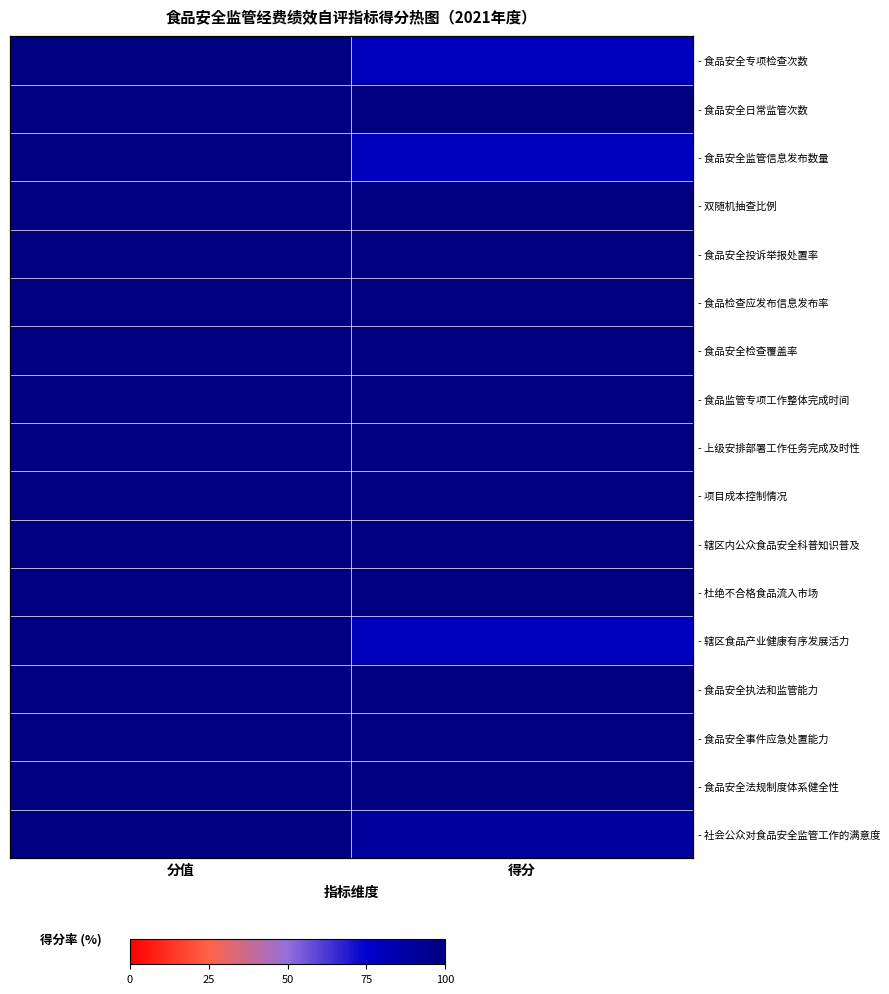

What is the sum of the - 食品安全日常监管次数 values at 分值 and 得分?

200